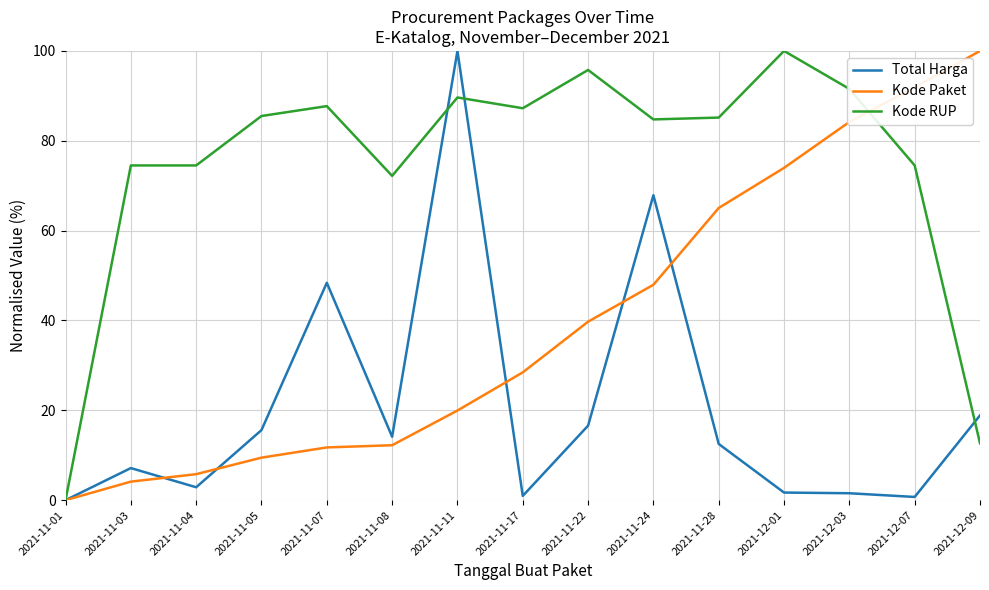

What is the difference between the maximum and minimum values in the Total Harga series?

100.0